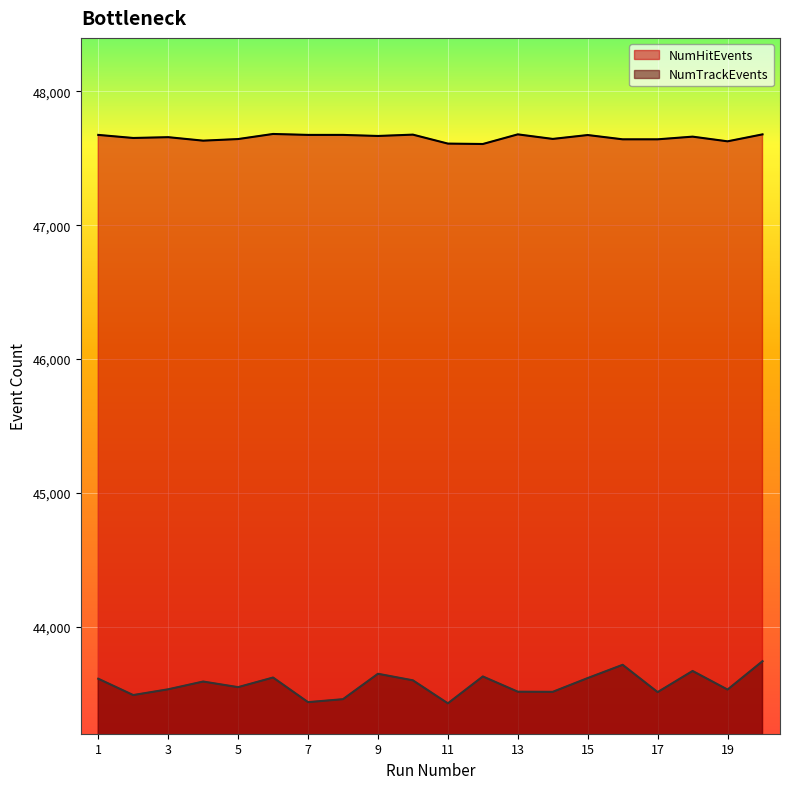

What is the value of the NumHitEvents point at the 1st from the left?

47675